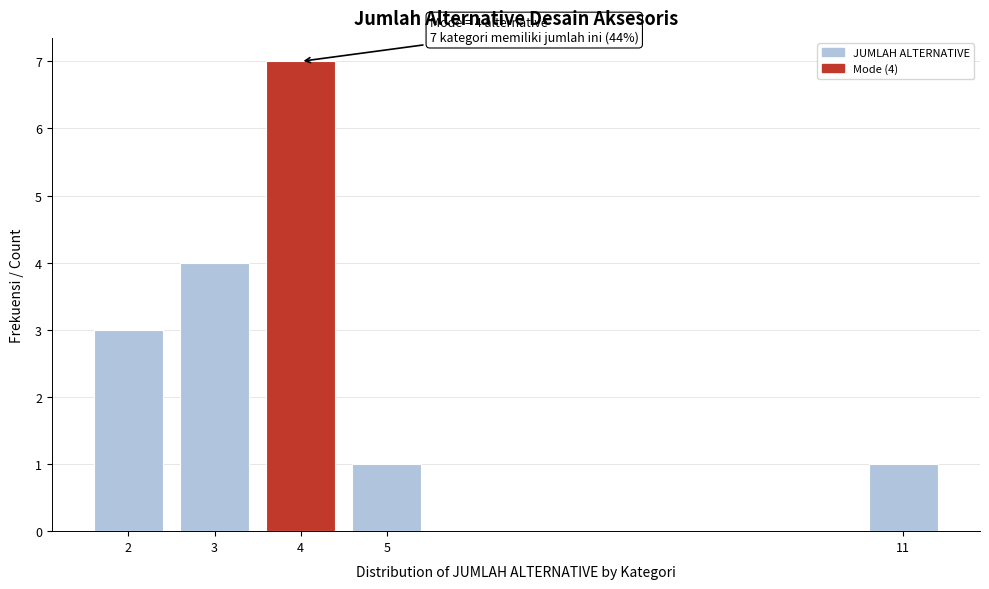

Reading right to left, what are all the values shown in this chart?

1	1	7	4	3